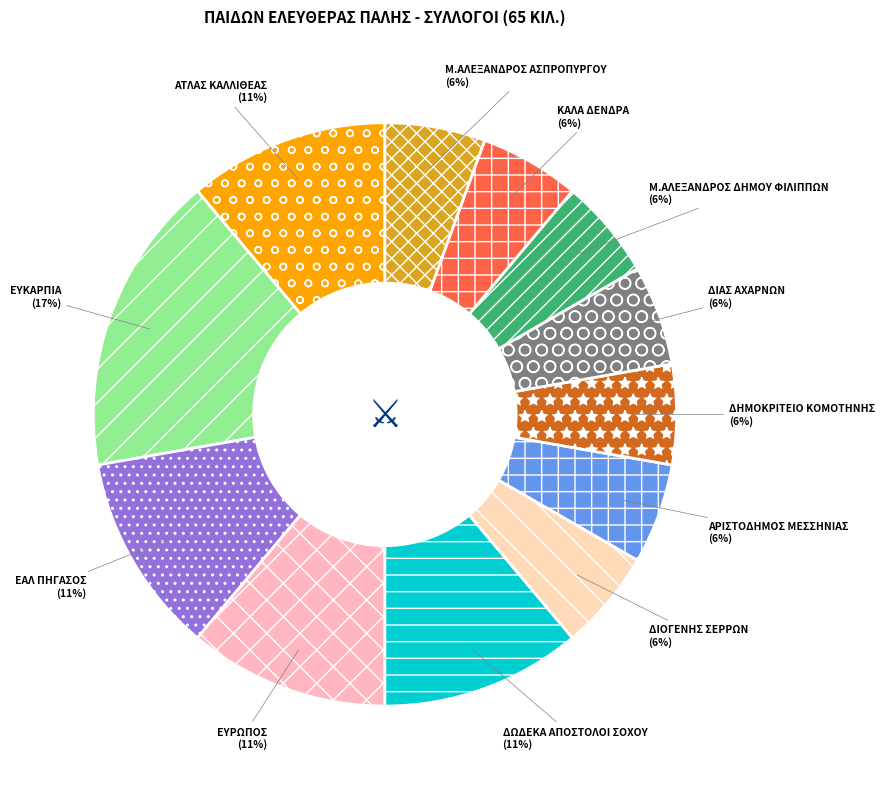

To the nearest percent, what is the combined percentage of ΚΑΛΑ ΔΕΝΔΡΑ and ΕΥΚΑΡΠΙΑ?

22%